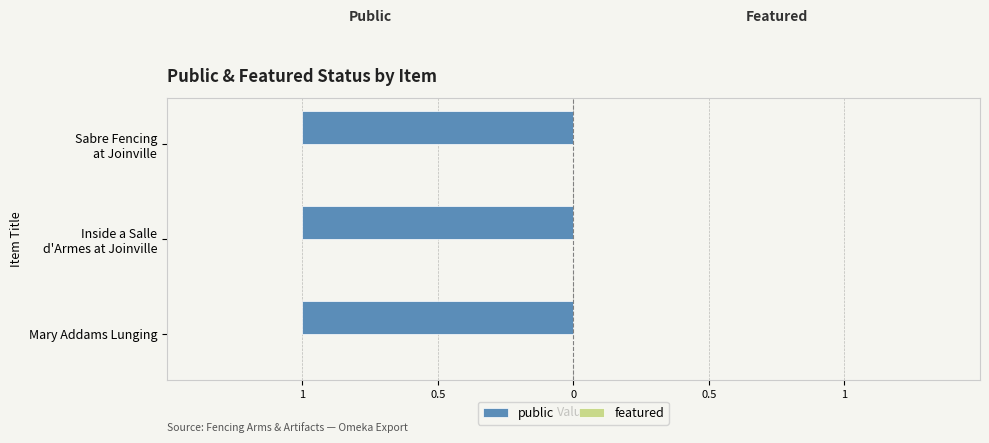

Reading left to right, transcribe all the data shown in this chart.

public: 1	1	1
featured: 0	0	0